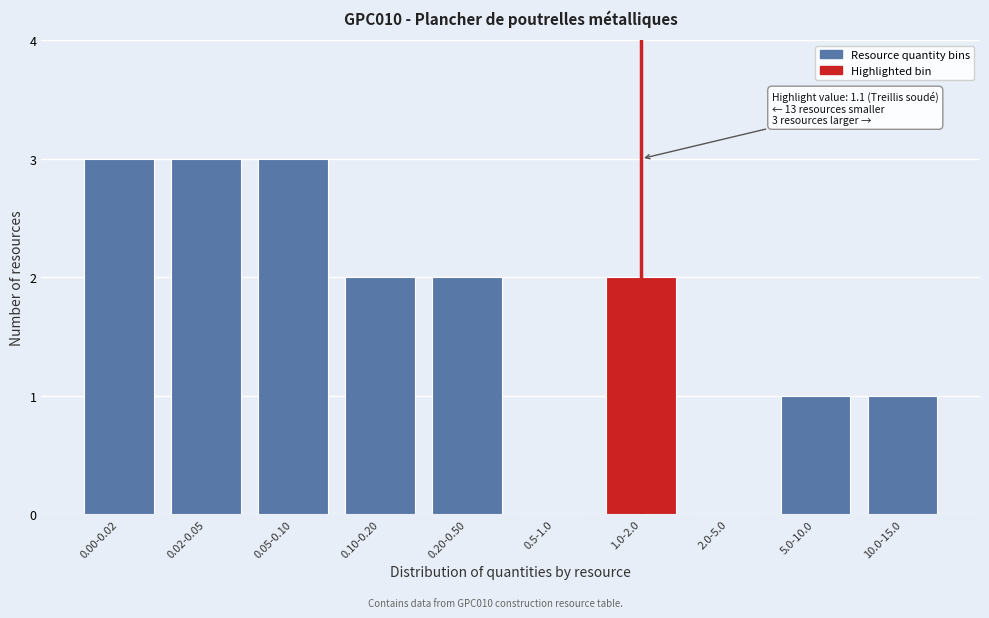

Reading left to right, transcribe all the data shown in this chart.

0.00-0.02=3	0.02-0.05=3	0.05-0.10=3	0.10-0.20=2	0.20-0.50=2	0.5-1.0=0	1.0-2.0=2	2.0-5.0=0	5.0-10.0=1	10.0-15.0=1